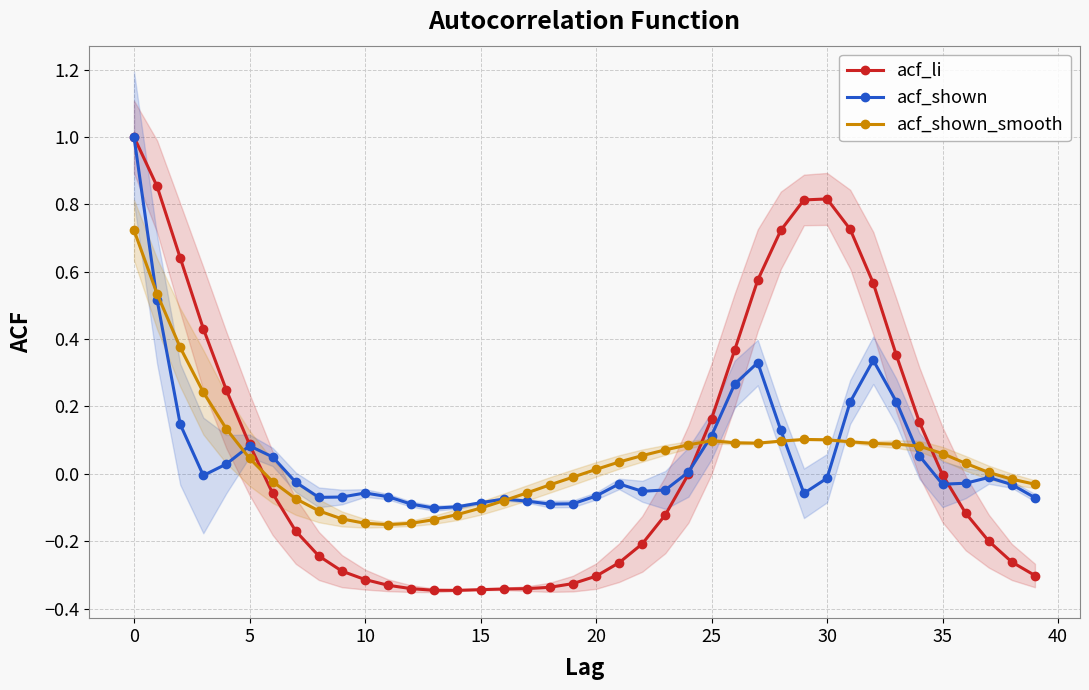

What is the label of the 29th point from the right?

11